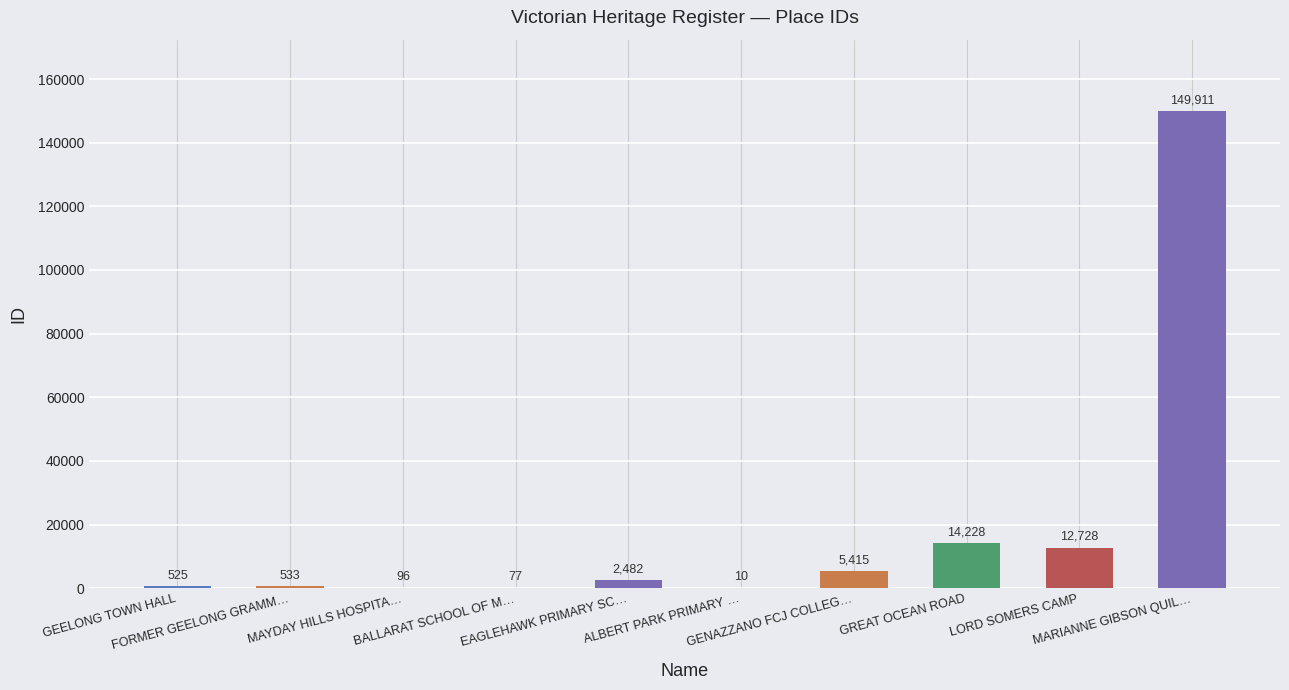

Is it true that the value at MAYDAY HILLS HOSPITA… is 96?

True